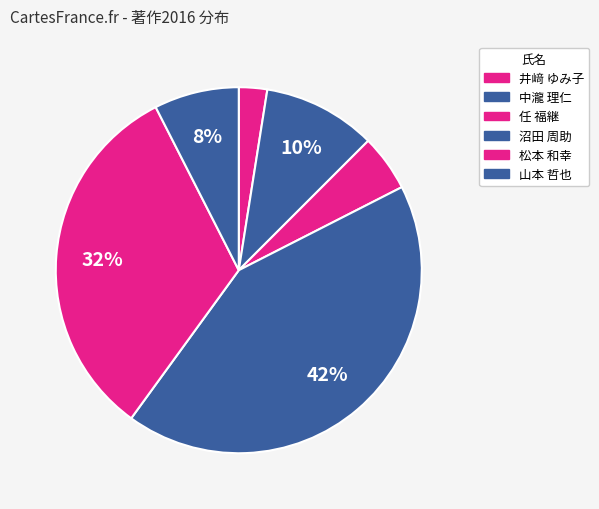

How many segments does this pie chart have?

6